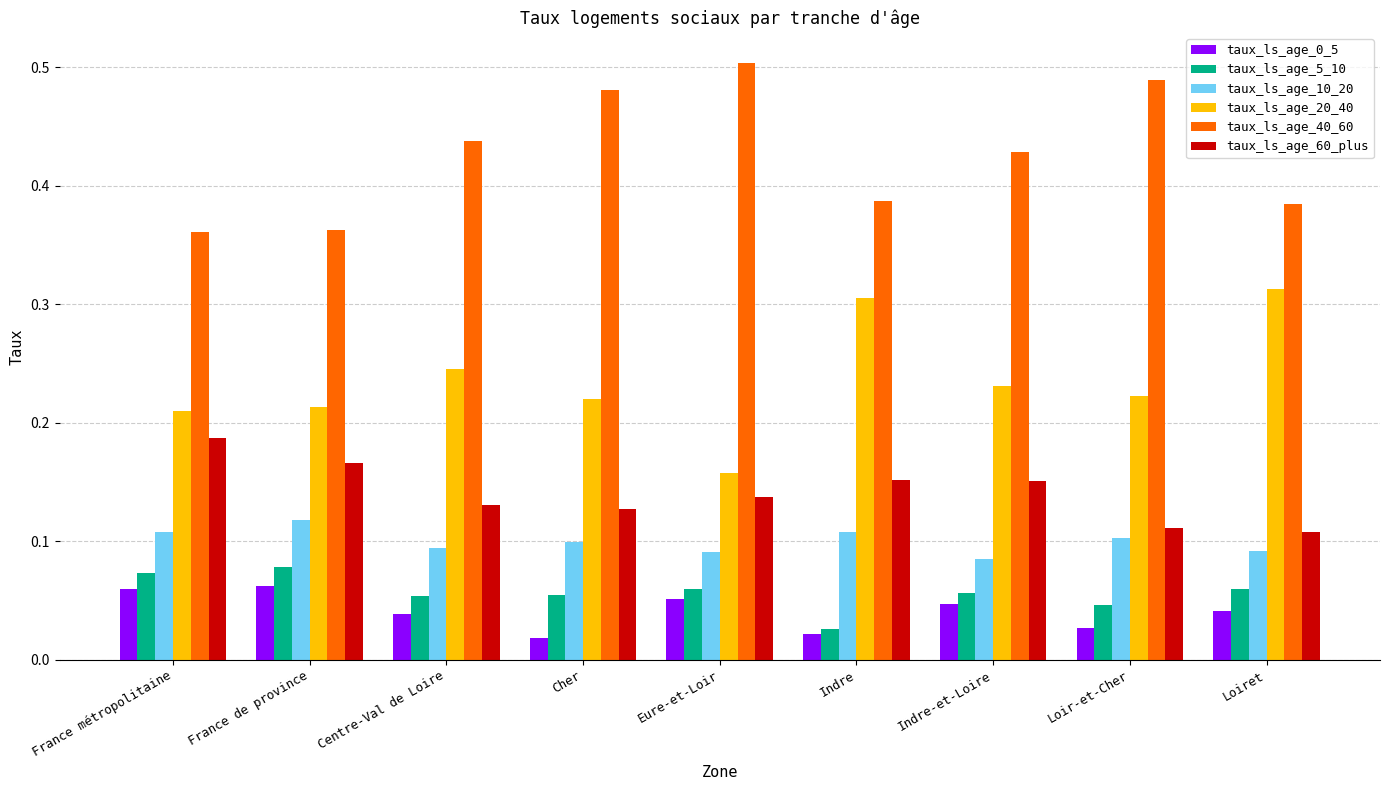

At how many categories does at least one series exceed 0?

9